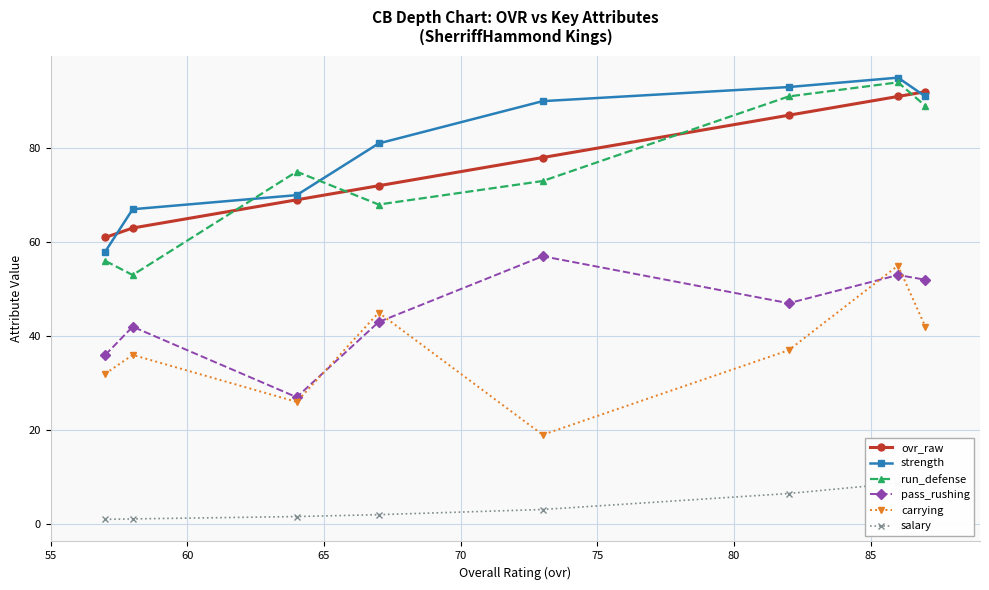

True or false: pass_rushing and run_defense intersect in this chart.

False